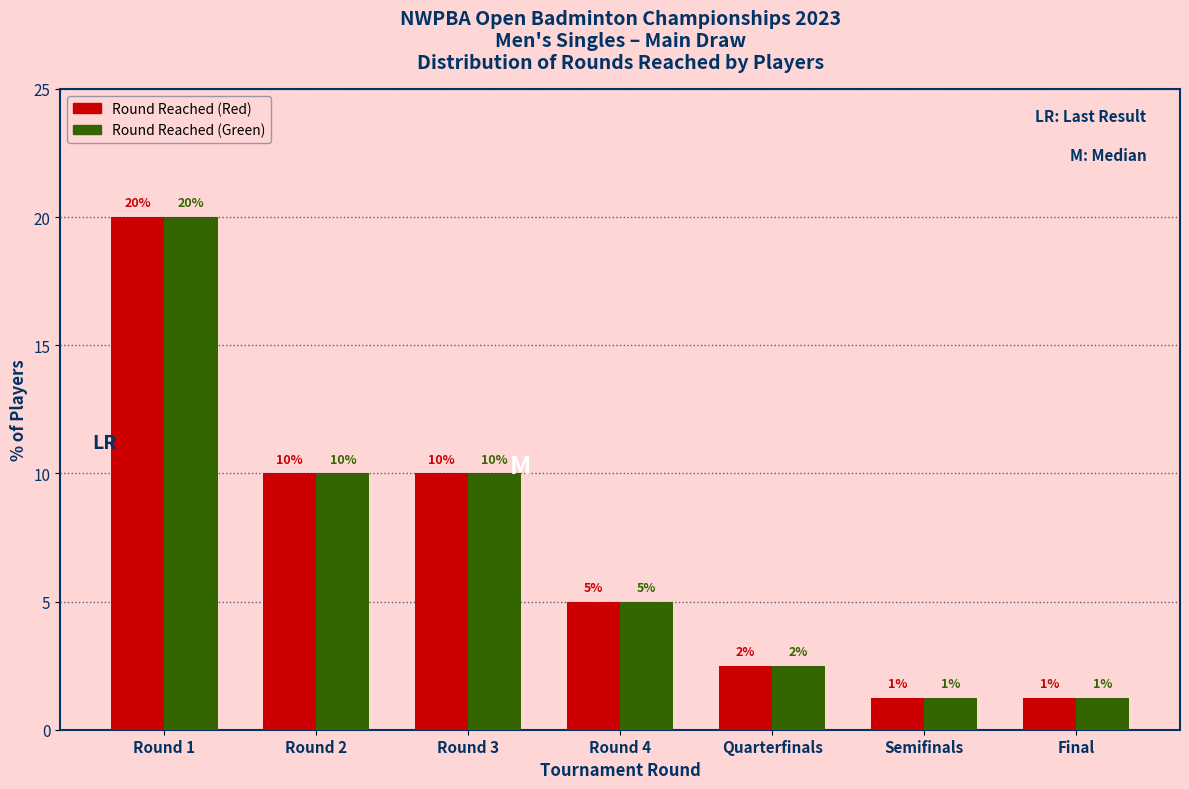

What is the maximum value for Round Reached (Red)?

20.0